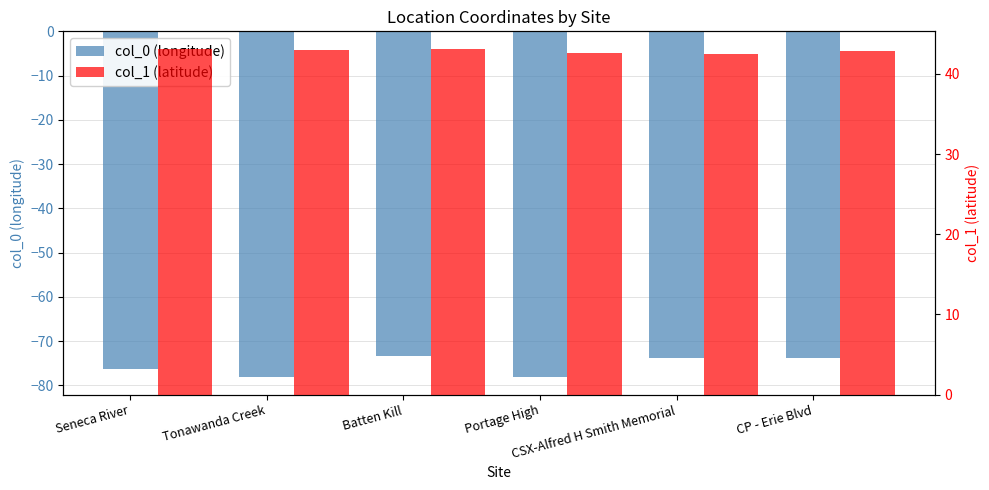

The col_1 (latitude) series shows 42.6 at Portage High. True or false?

True